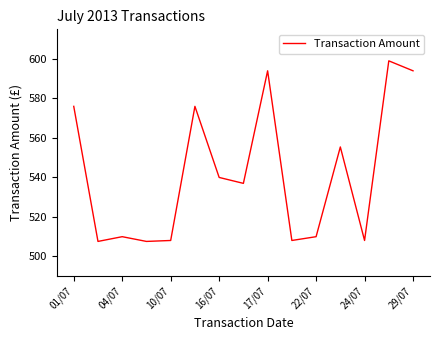

What is the smallest value displayed?

507.6